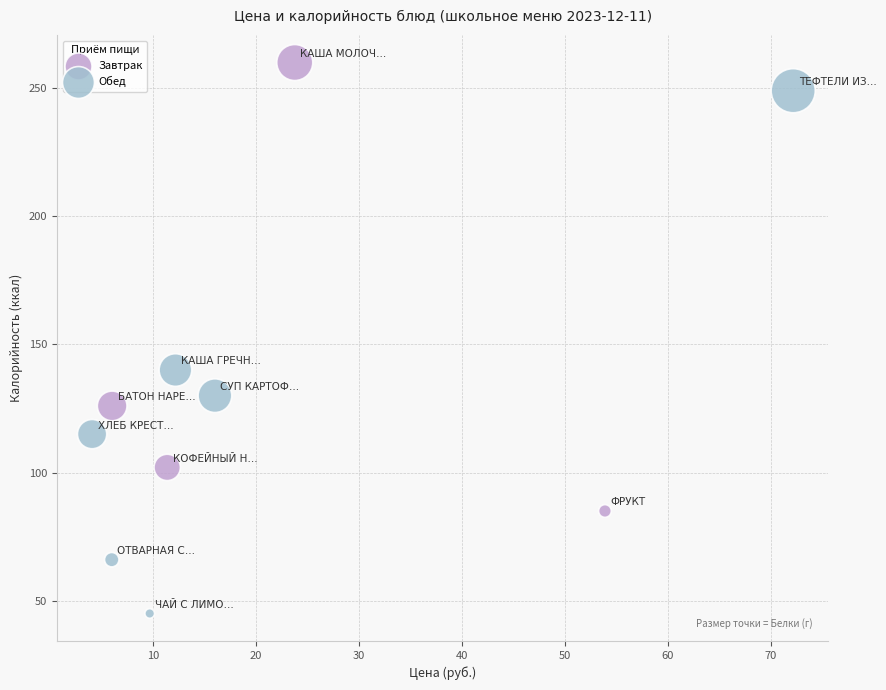

Which series contains the highest Y value?

Завтрак